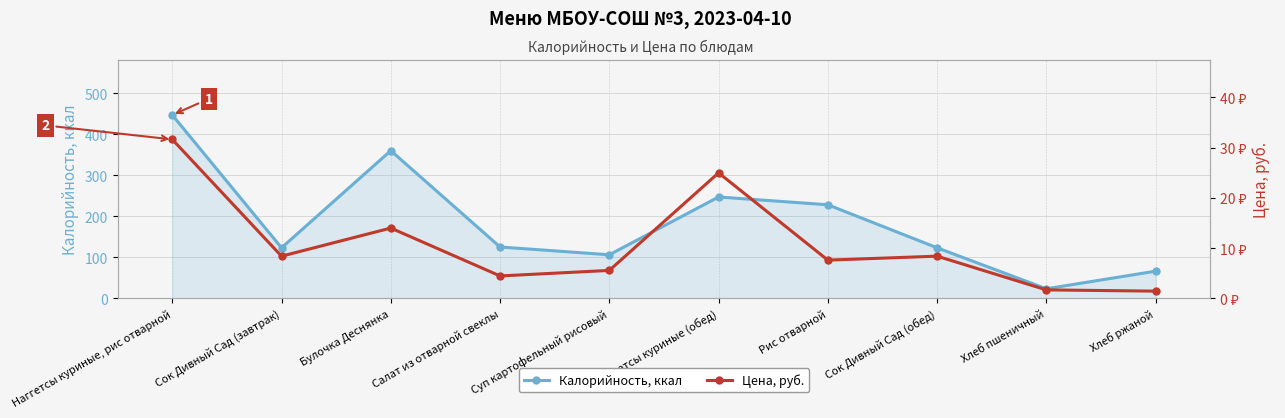

Where is the first local minimum for Калорийность, ккал?

Сок Дивный Сад (завтрак)